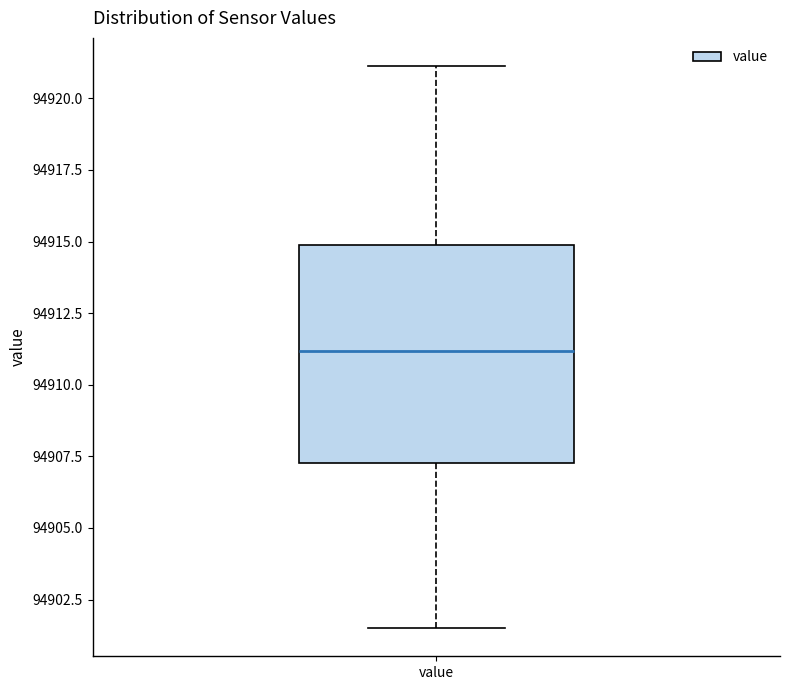

Where does the median line of the box for value sit on the y-axis? The values are not printed on the chart, so give them approximately, as read against the axis.

94911.0